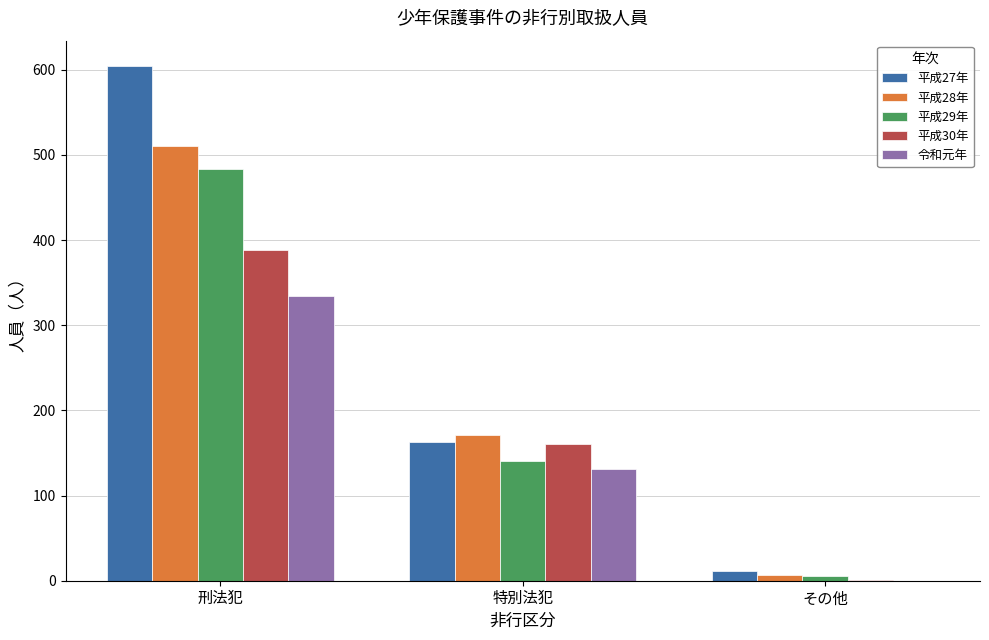

Are the bars horizontal?

No